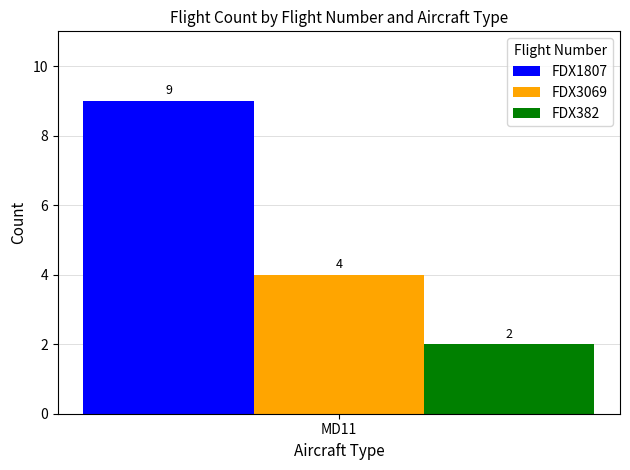

What is the maximum value shown in the chart?

9